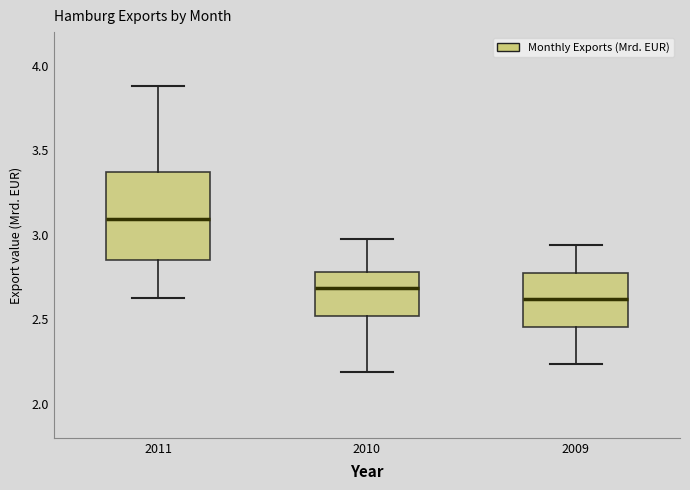

Reading left to right, read every box against the y-axis: the position of its median line, the range the box covers, and the ends of its whiskers. The values are not printed on the chart, so give them approximately, as read against the axis.

2011: median 3.10, box 2.85 to 3.35, whiskers 2.65 to 3.90
2010: median 2.70, box 2.50 to 2.80, whiskers 2.20 to 2.95
2009: median 2.60, box 2.45 to 2.80, whiskers 2.25 to 2.95